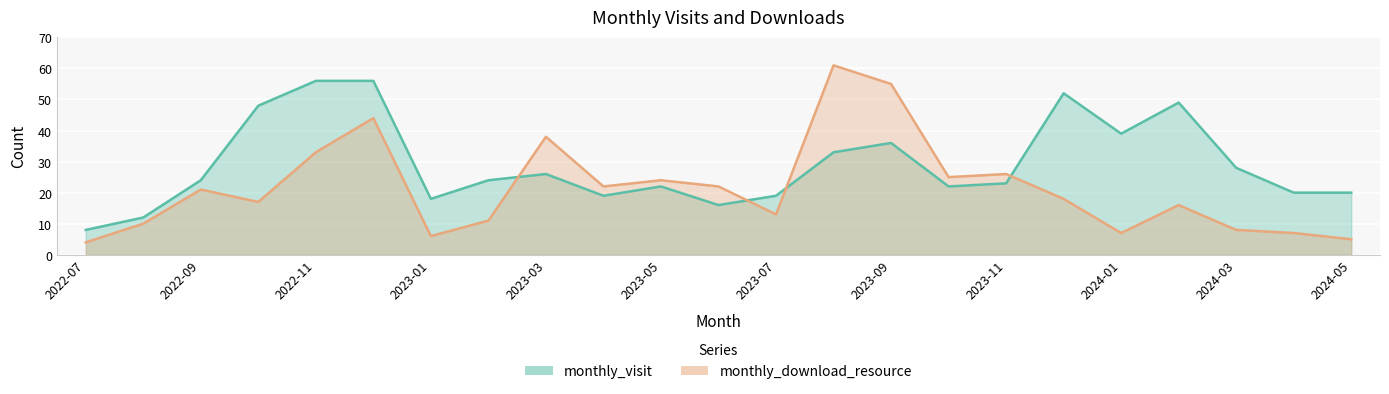

The value of monthly_visit at 2022-10 is 64. True or false?

False